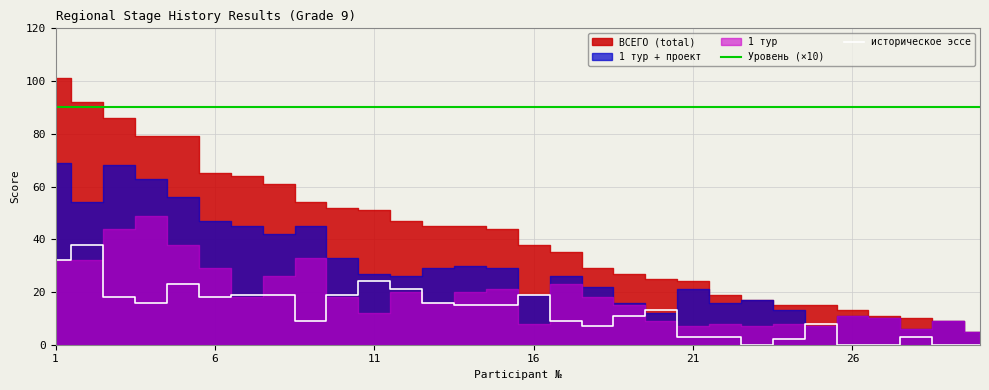

At how many categories does at least one series exceed 71?

30